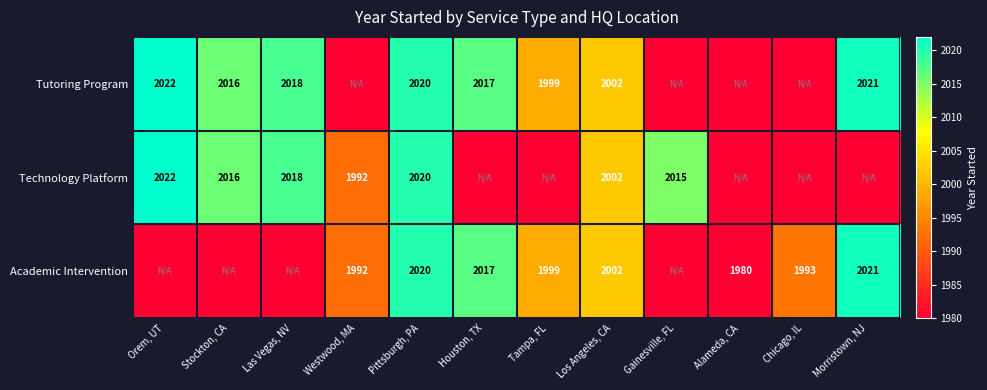

True or false: Academic Intervention has a value of 1993 at Chicago, IL.

True